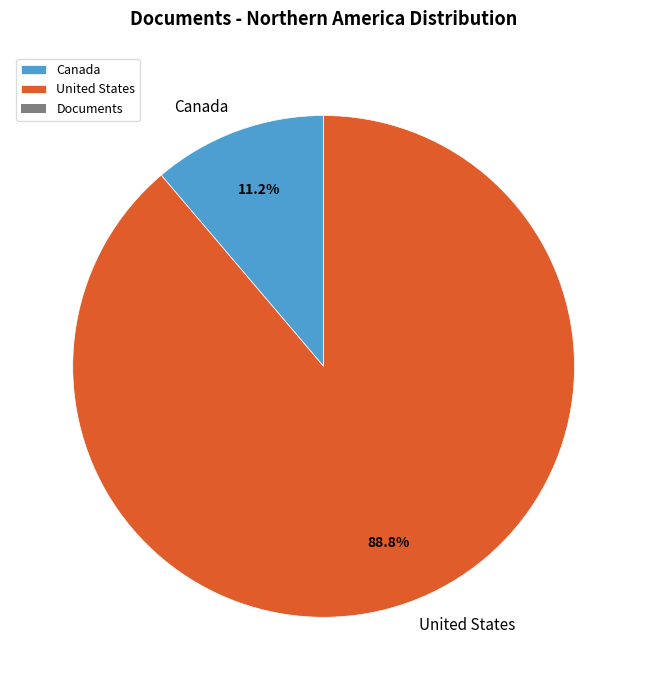

To the nearest percent, what percentage of the pie is Canada?

11%